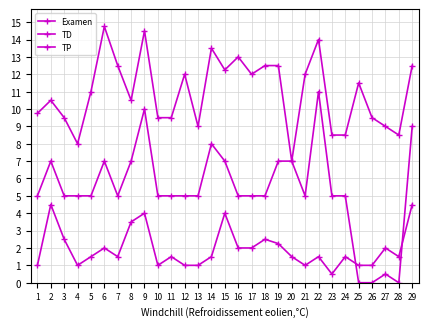

In Examen, how many points are lower than both neighbors (excluding endpoints)?

6